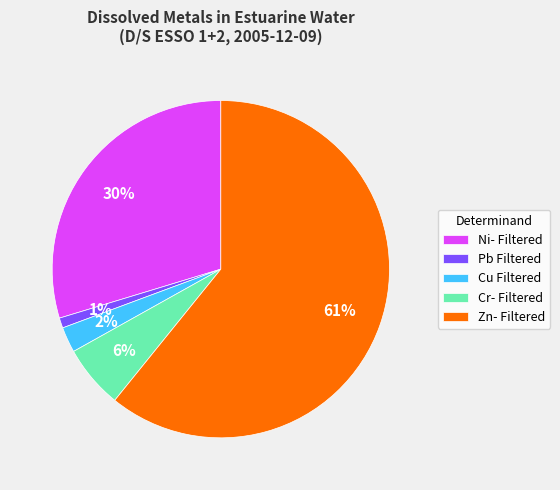

How many slices are in this pie chart?

5